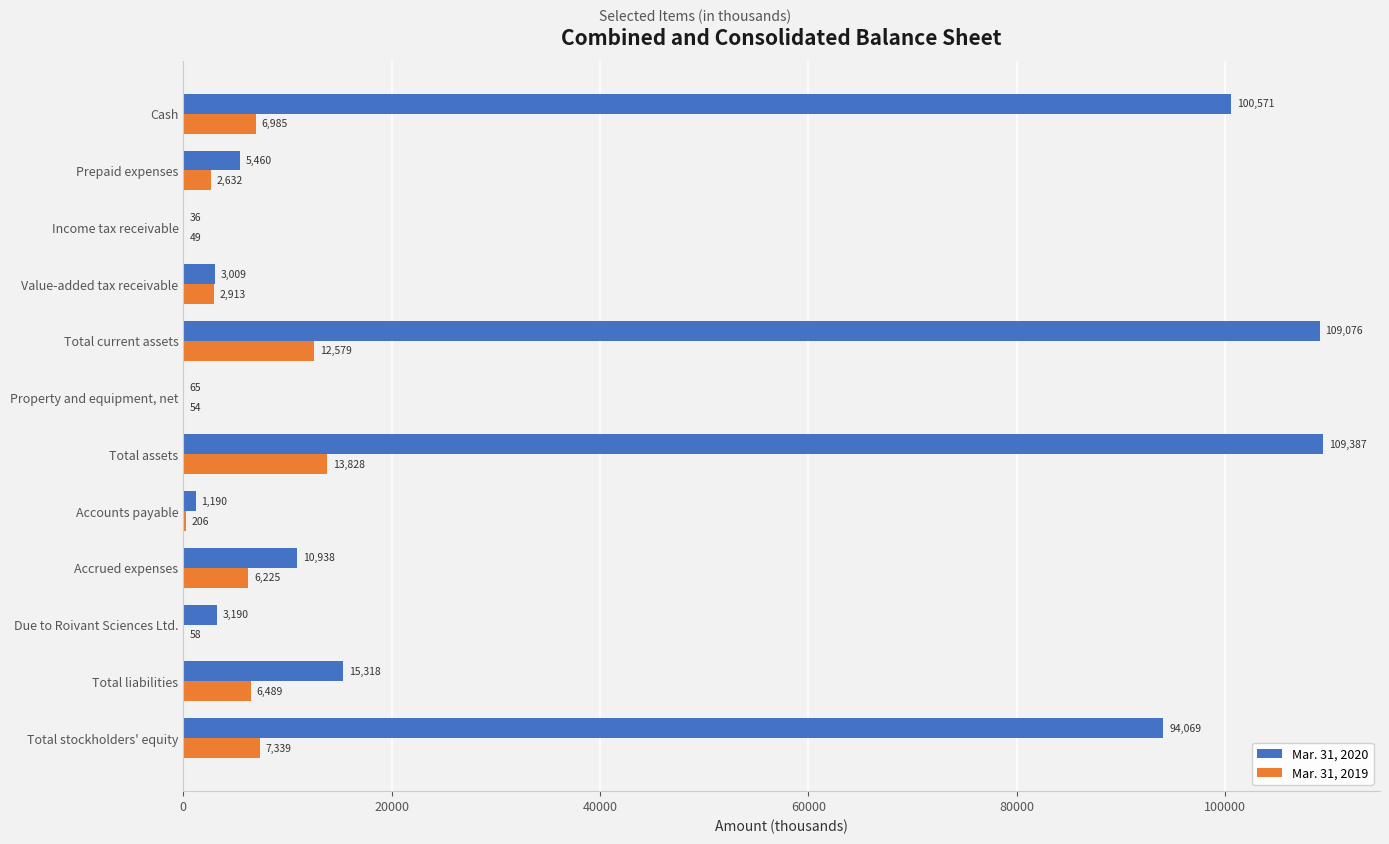

What is the sum of all Mar. 31, 2020 values?

452309